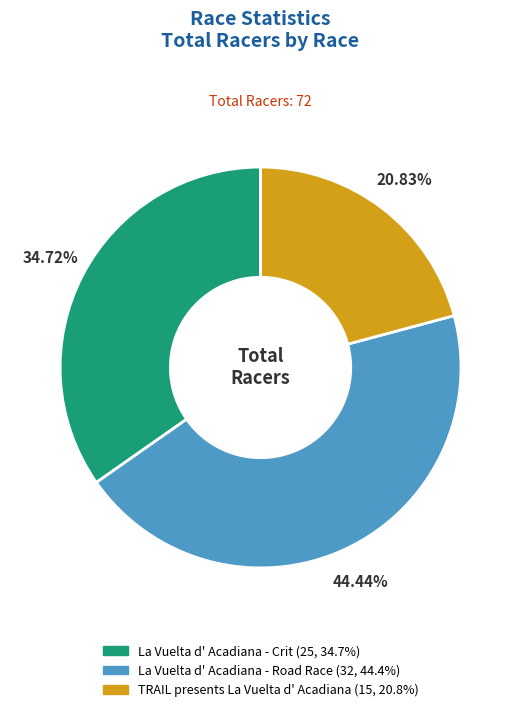

Is it true that La Vuelta d' Acadiana - Crit is 21% of the pie?

False